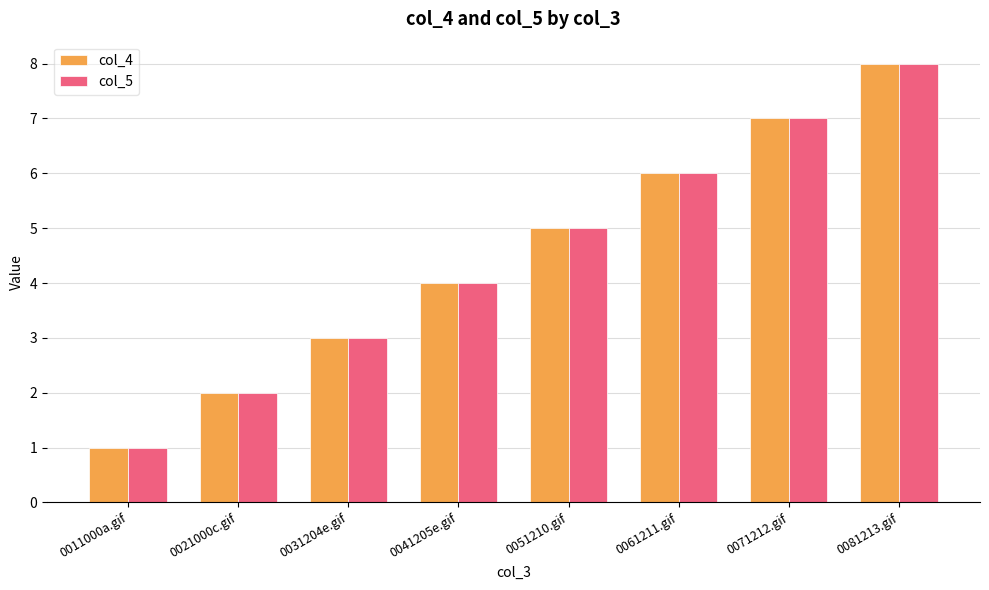

What is the difference between the maximum and second lowest values in the col_5 series?

6